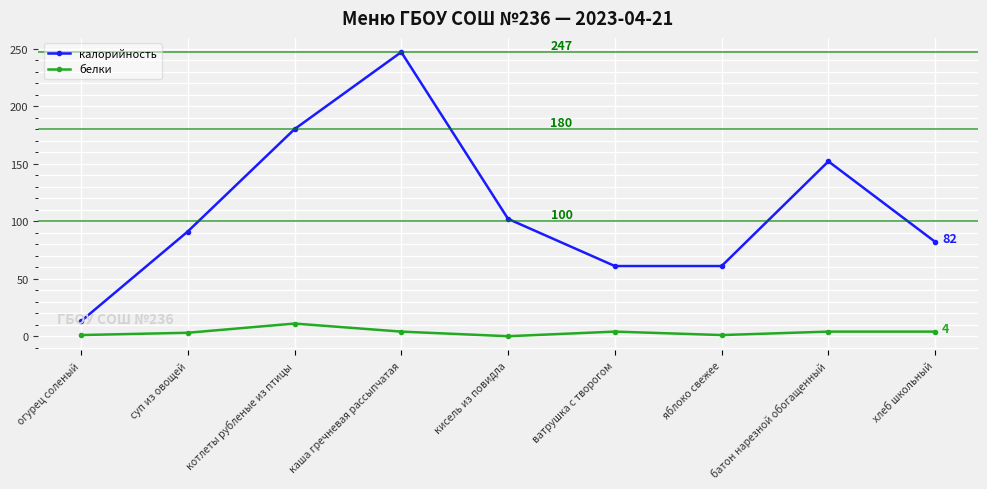

What is the difference between the maximum and minimum values in the калорийность series?

234